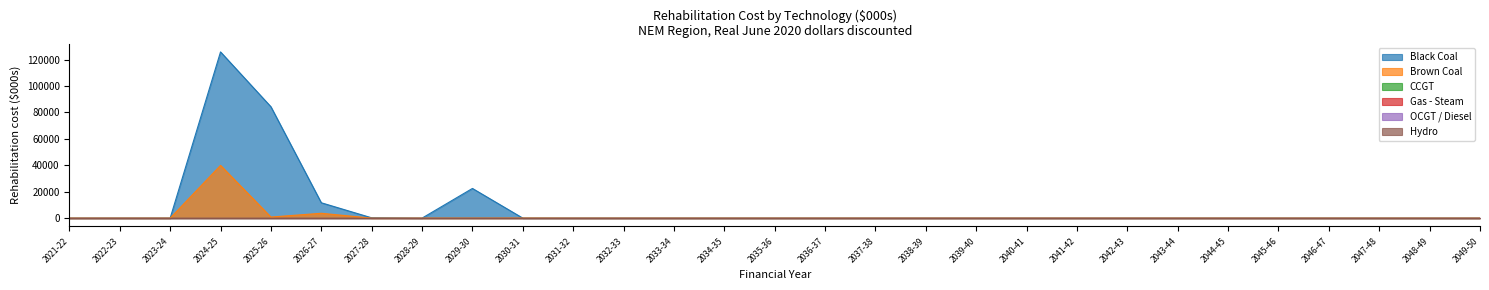

At how many categories does at least one series exceed 46507?

2